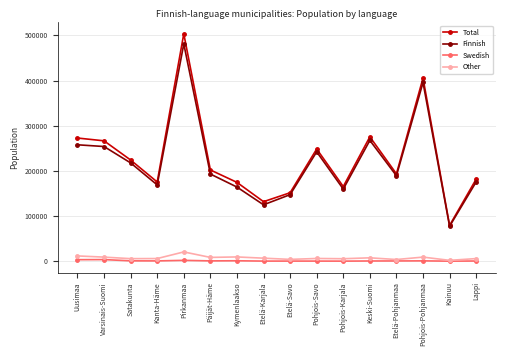

At which category is the sum across all series the highest?

Pirkanmaa